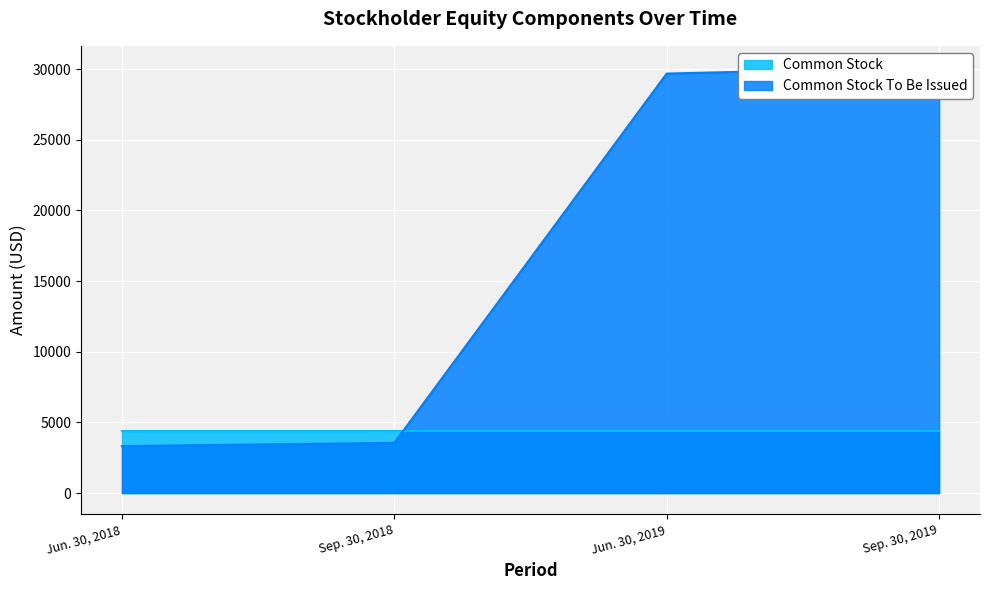

What is the sum of the values at Jun. 30, 2018 and Sep. 30, 2019?

33463